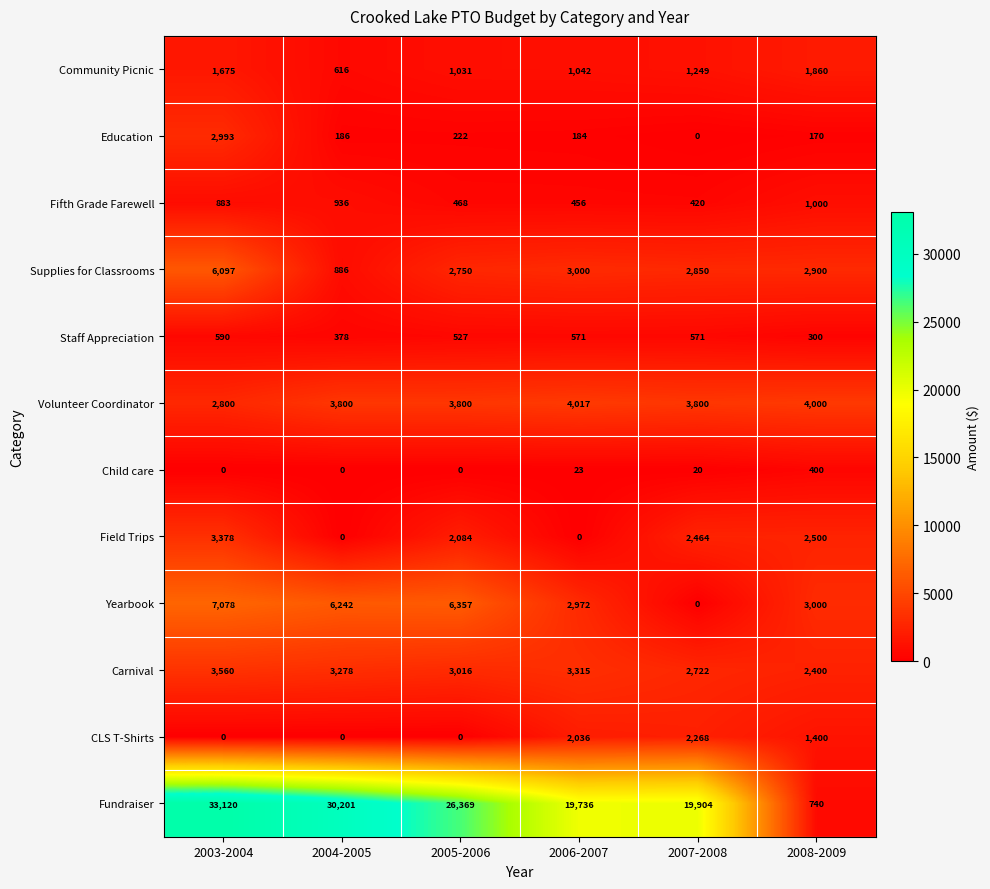

Count the number of data series in this chart.

12